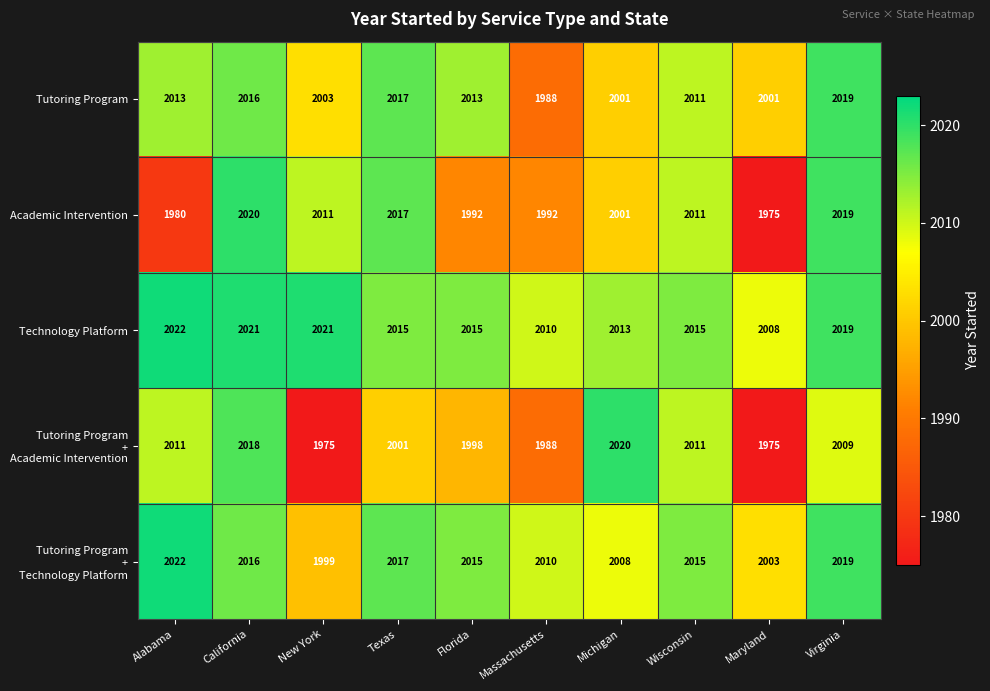

Where does the Academic Intervention series first go above 2011?

California